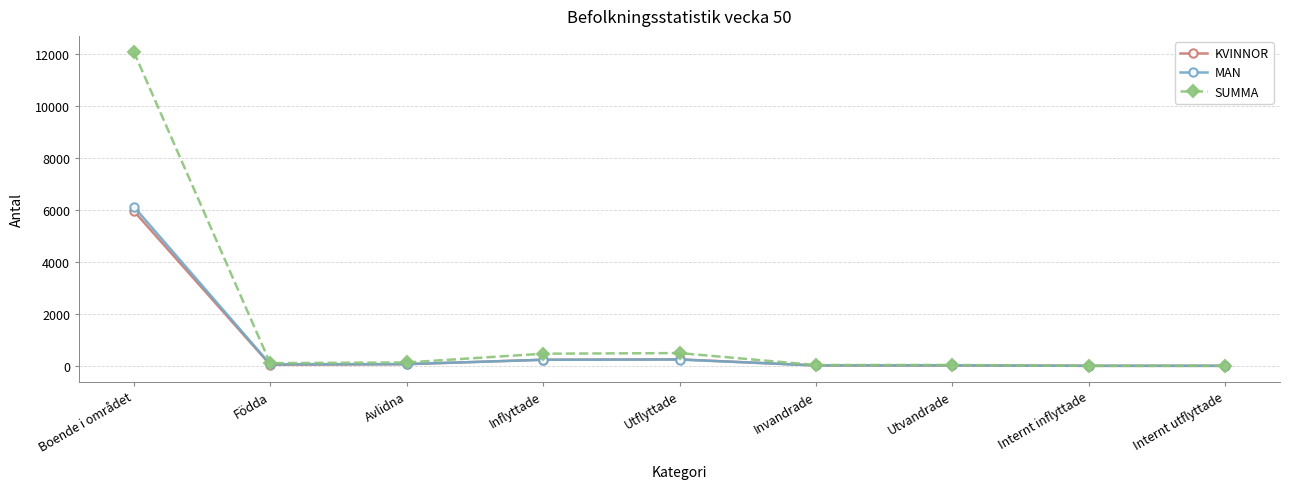

True or false: SUMMA has a value of 6780 at Boende i området.

False